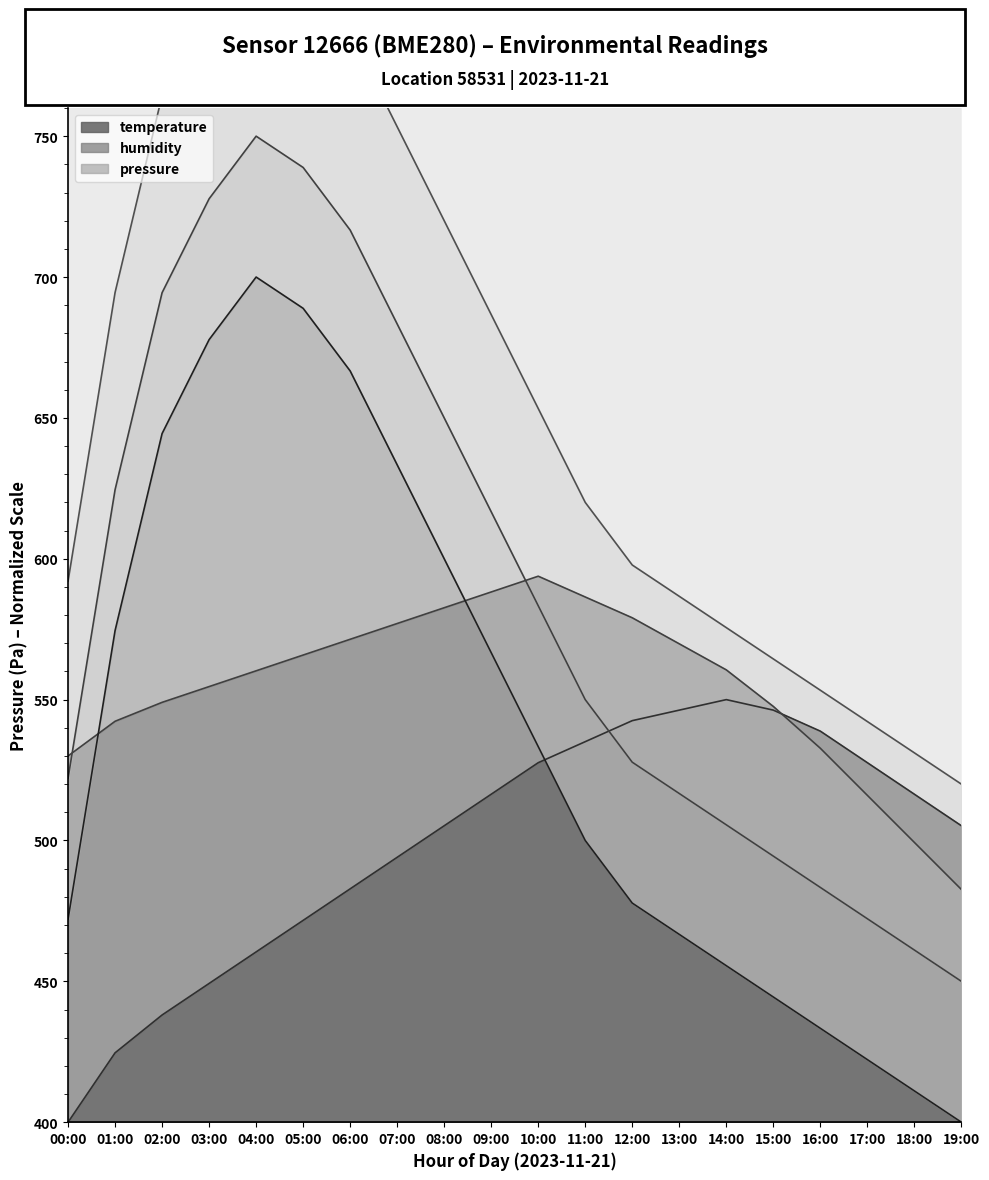

What is the highest value of the temperature series?

550.0